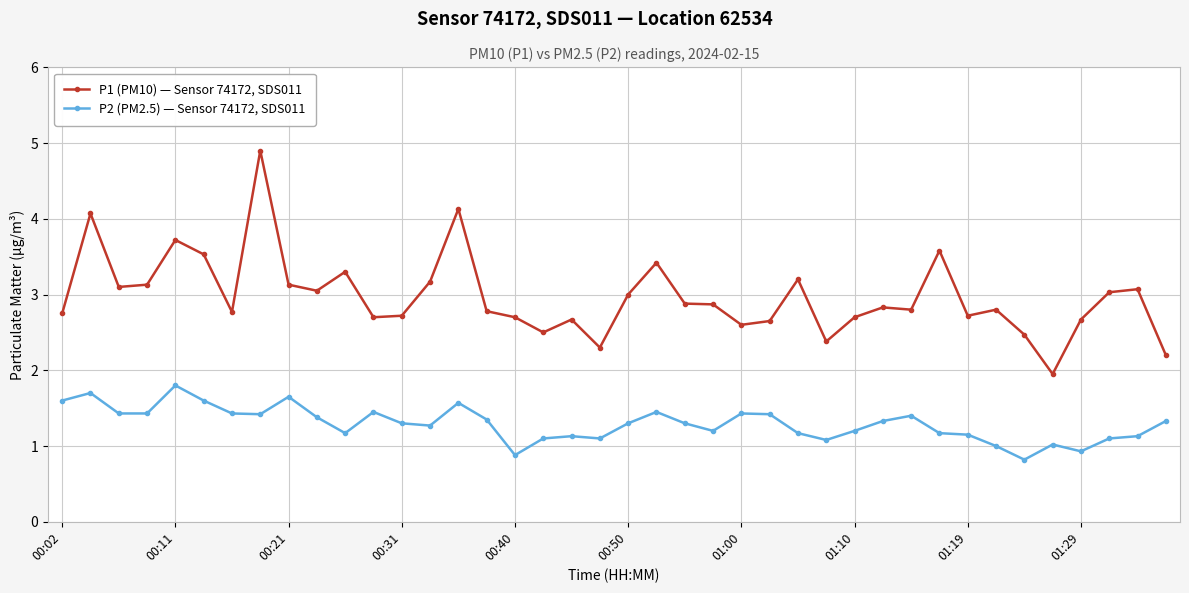

Which series has the largest range (max minus min)?

P1 (PM10) — Sensor 74172, SDS011